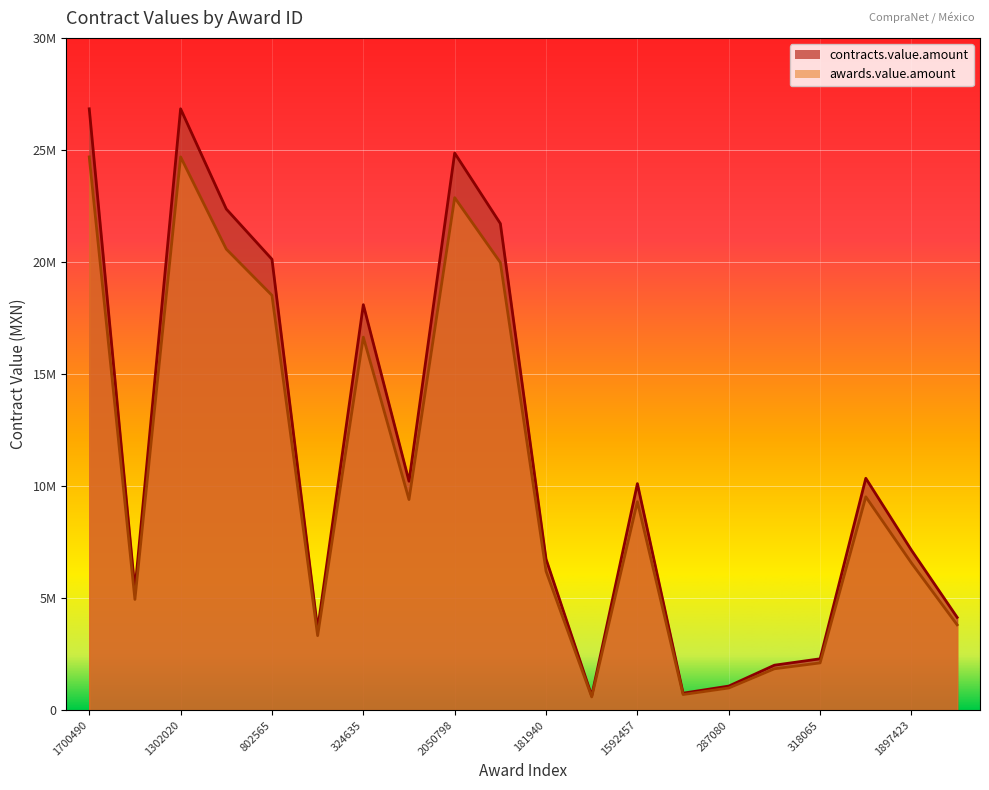

At which category does the chart reach its peak across all series?

1700490